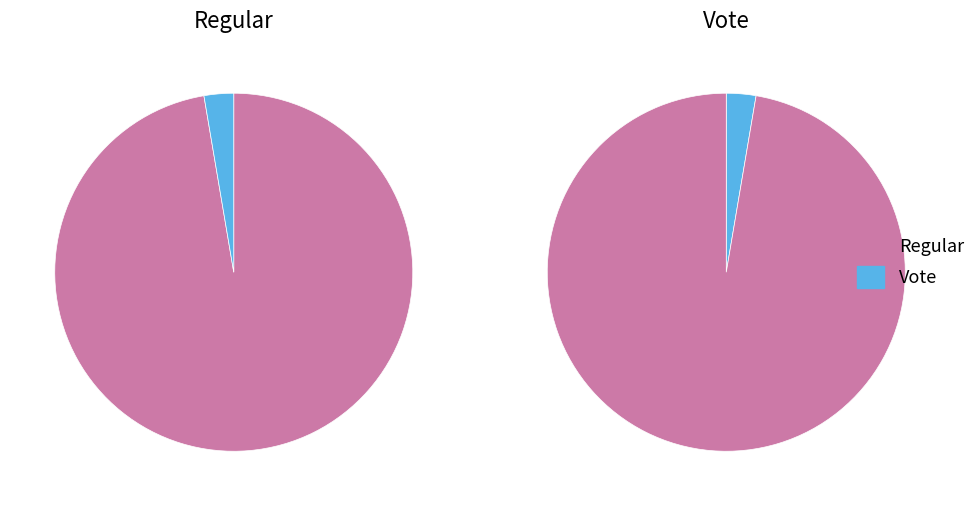

Is Vote the majority of the pie?

No